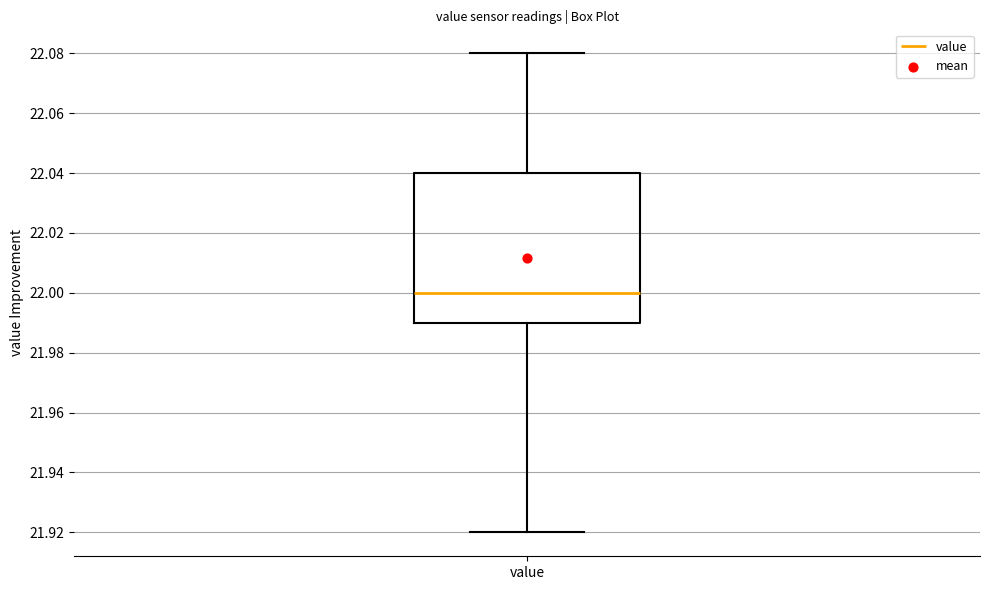

Read this box plot against the y-axis: the position of the median line, the range covered by the box, and the ends of both whiskers. The values are not printed on the chart, so give them approximately, as read against the axis.

median 22.00, box 21.99 to 22.04, whiskers 21.92 to 22.08